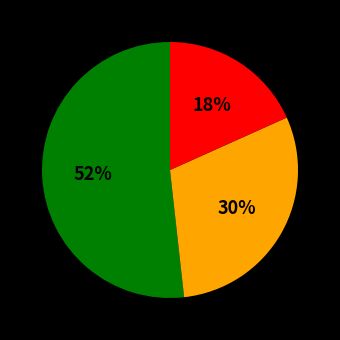

Is there any slice that represents more than half of the pie?

Yes